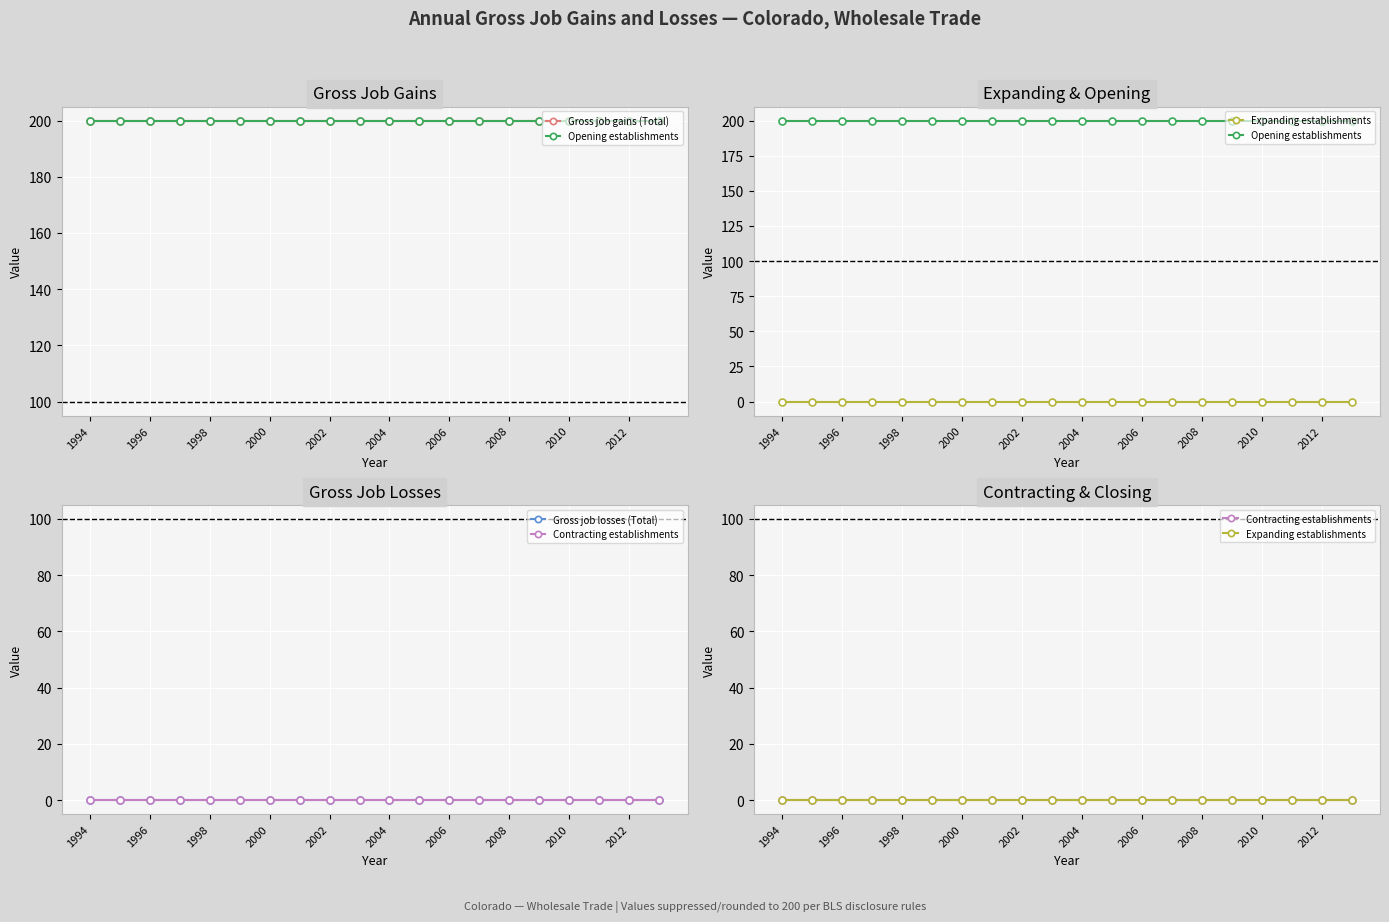

Reading left to right, transcribe all the data shown in this chart.

Gross job gains (Total): 200	200	200	200	200	200	200	200	200	200	200	200	200	200	200	200	200	200	200	200
Opening establishments: 200	200	200	200	200	200	200	200	200	200	200	200	200	200	200	200	200	200	200	200
Expanding establishments: 0	0	0	0	0	0	0	0	0	0	0	0	0	0	0	0	0	0	0	0
Gross job losses (Total): 0	0	0	0	0	0	0	0	0	0	0	0	0	0	0	0	0	0	0	0
Contracting establishments: 0	0	0	0	0	0	0	0	0	0	0	0	0	0	0	0	0	0	0	0